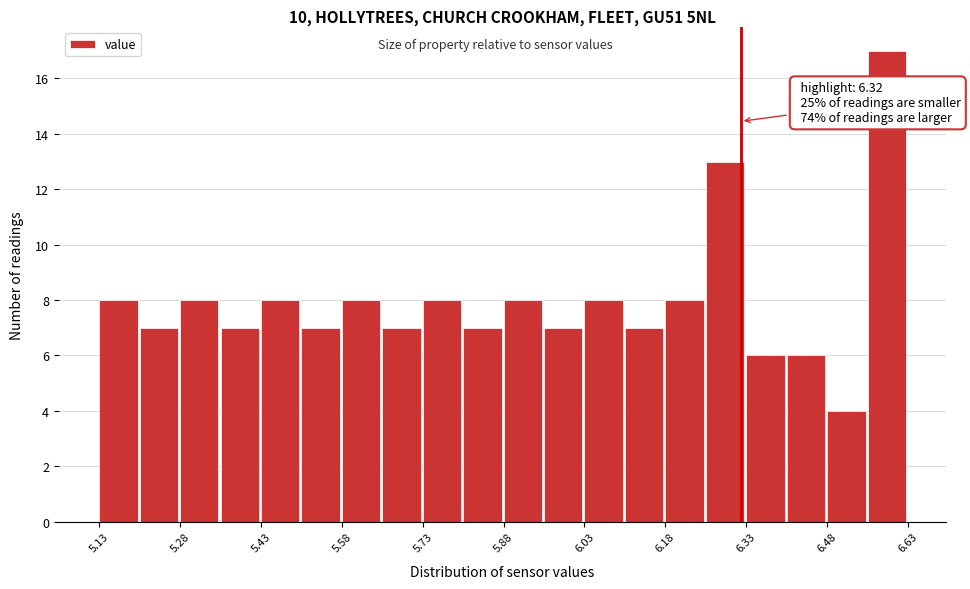

Around what value on the x-axis is the tallest bar? Give the approximate position of its centre, as read against the axis.

6.60